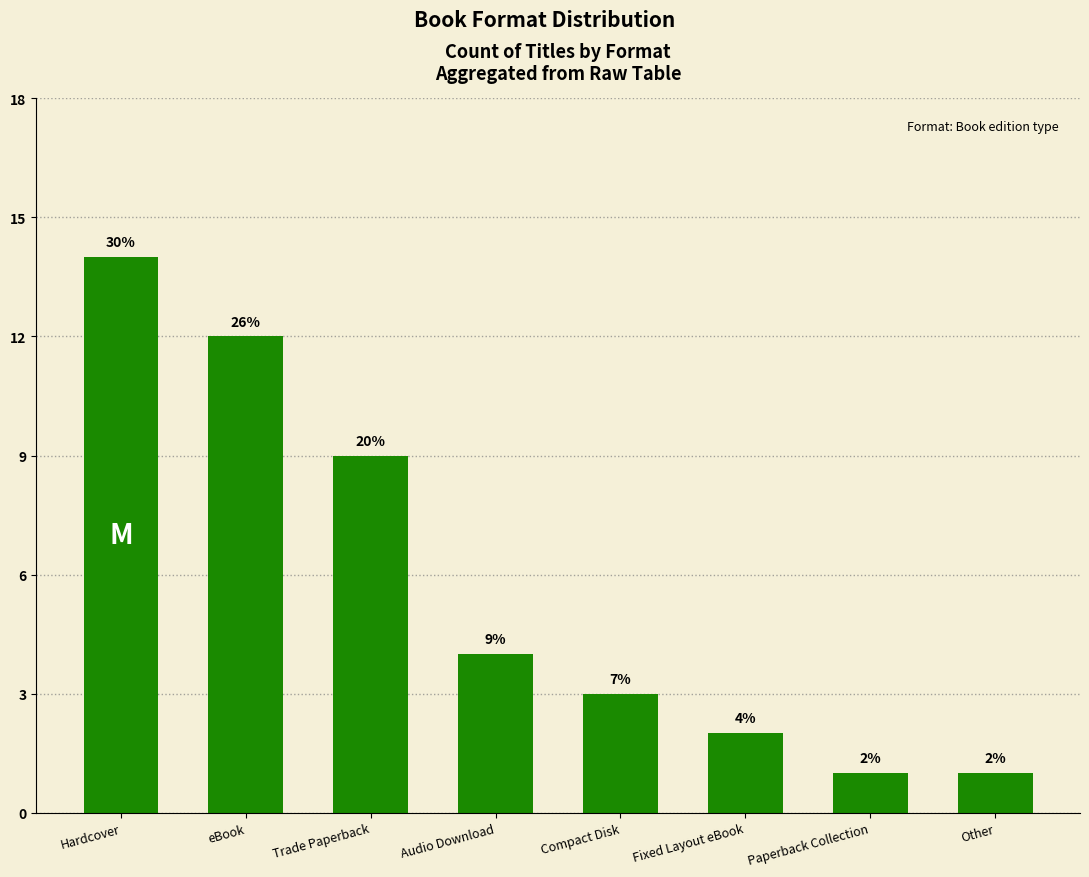

Reading left to right, transcribe all the data shown in this chart.

14	12	9	4	3	2	1	1